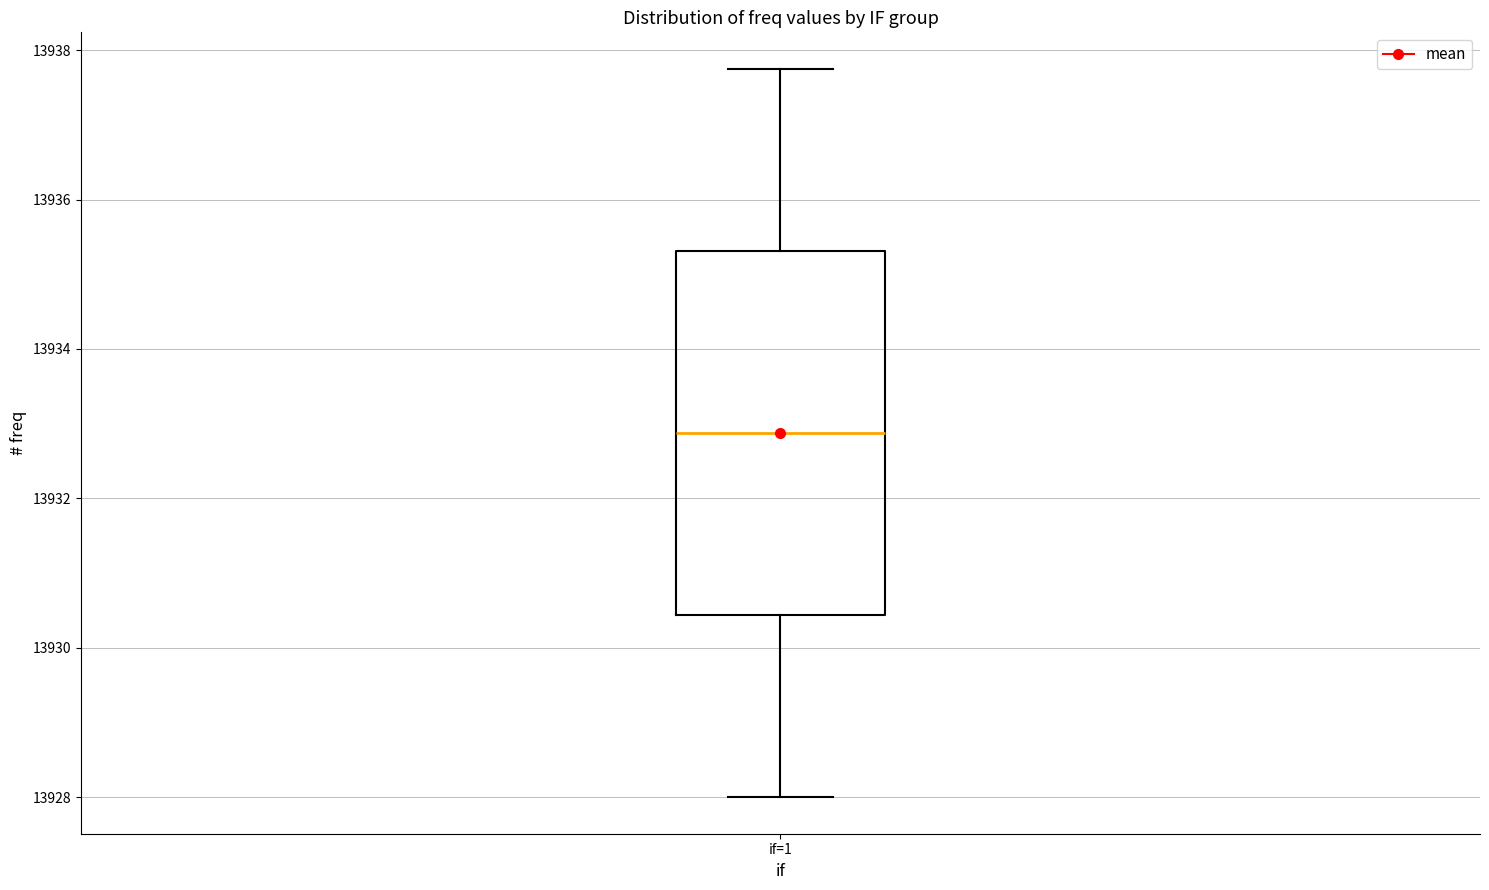

Read this box plot against the y-axis: the position of the median line, the range covered by the box, and the ends of both whiskers. The values are not printed on the chart, so give them approximately, as read against the axis.

median 13932.8, box 13930.4 to 13935.4, whiskers 13928.0 to 13937.8